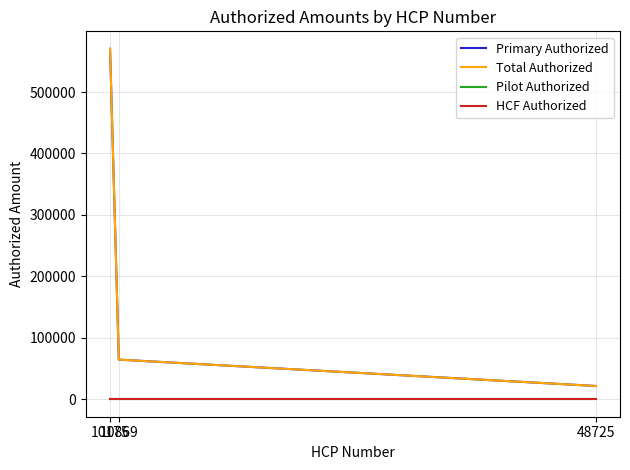

Which series has the largest total across all categories?

Primary Authorized